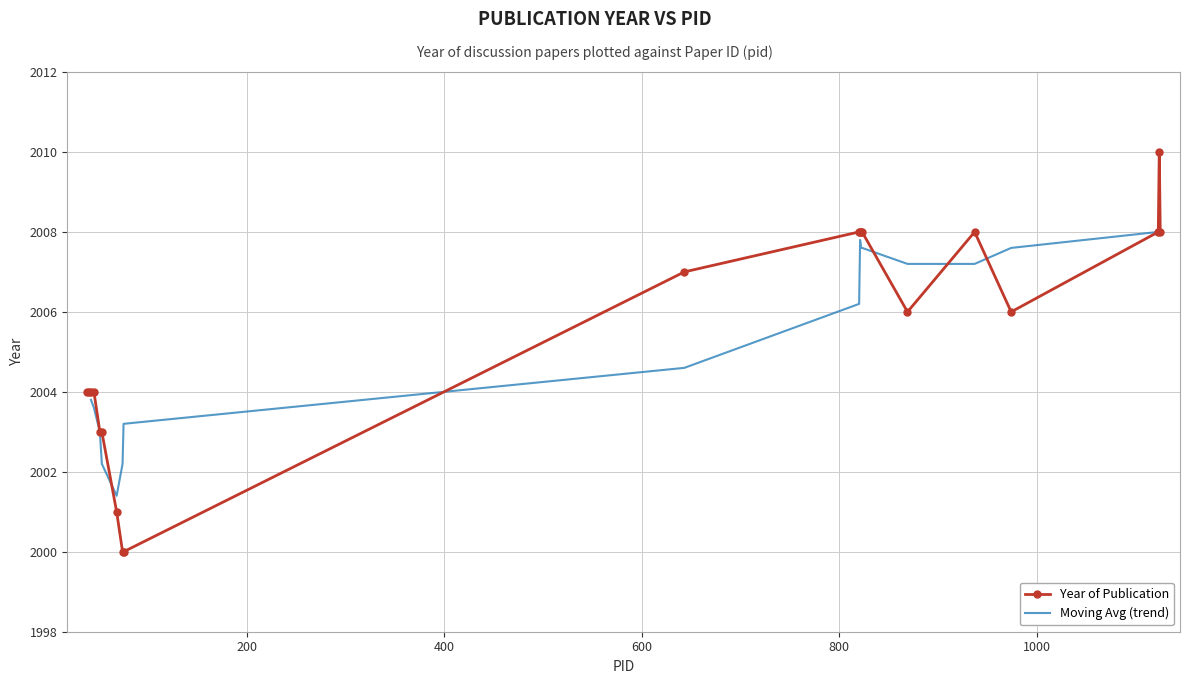

Reading left to right, what are all the values shown in this chart?

937=2008	643=2007	1125=2008	1124=2010	1123=2008	74=2000	974=2006	51=2003	68=2001	38=2004	820=2008	40=2004	869=2006	53=2003	42=2004	821=2008	45=2004	75=2000	822=2008	823=2008